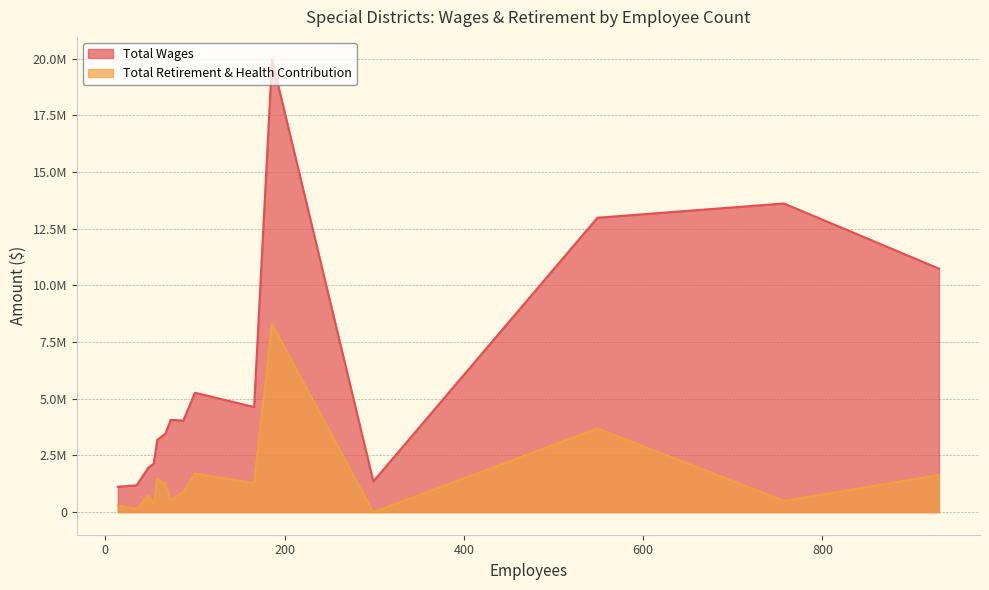

How many lines are shown in the chart?

2